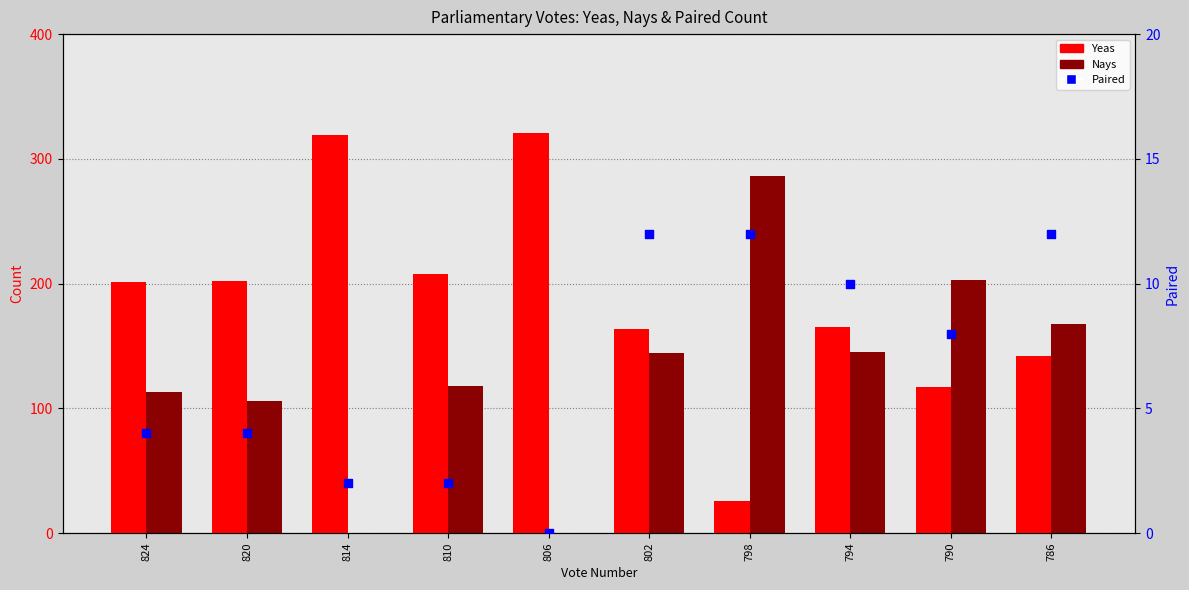

What are all the series names shown in the legend?

Yeas, Nays, Paired